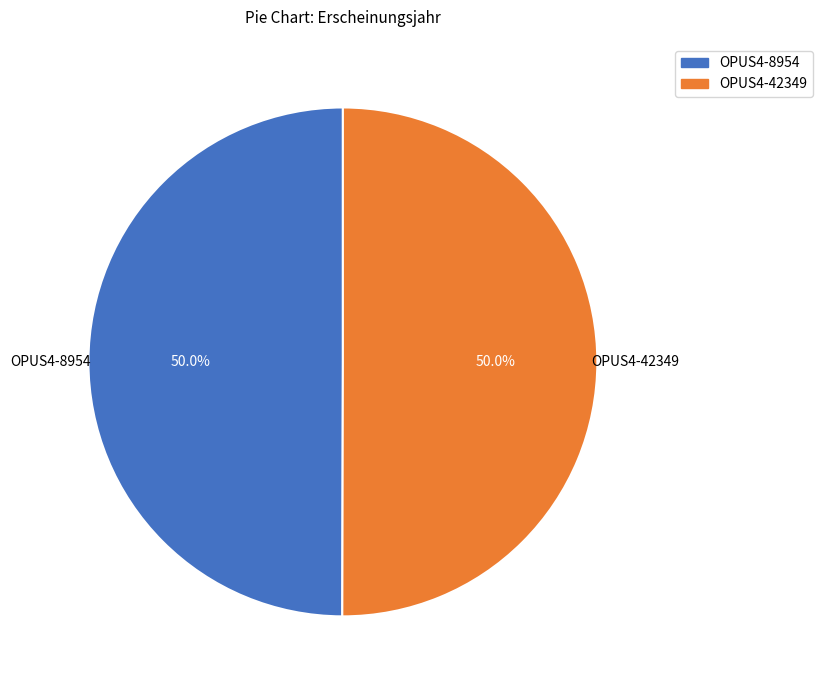

What percentage do OPUS4-42349 and OPUS4-8954 together represent?

100.0%